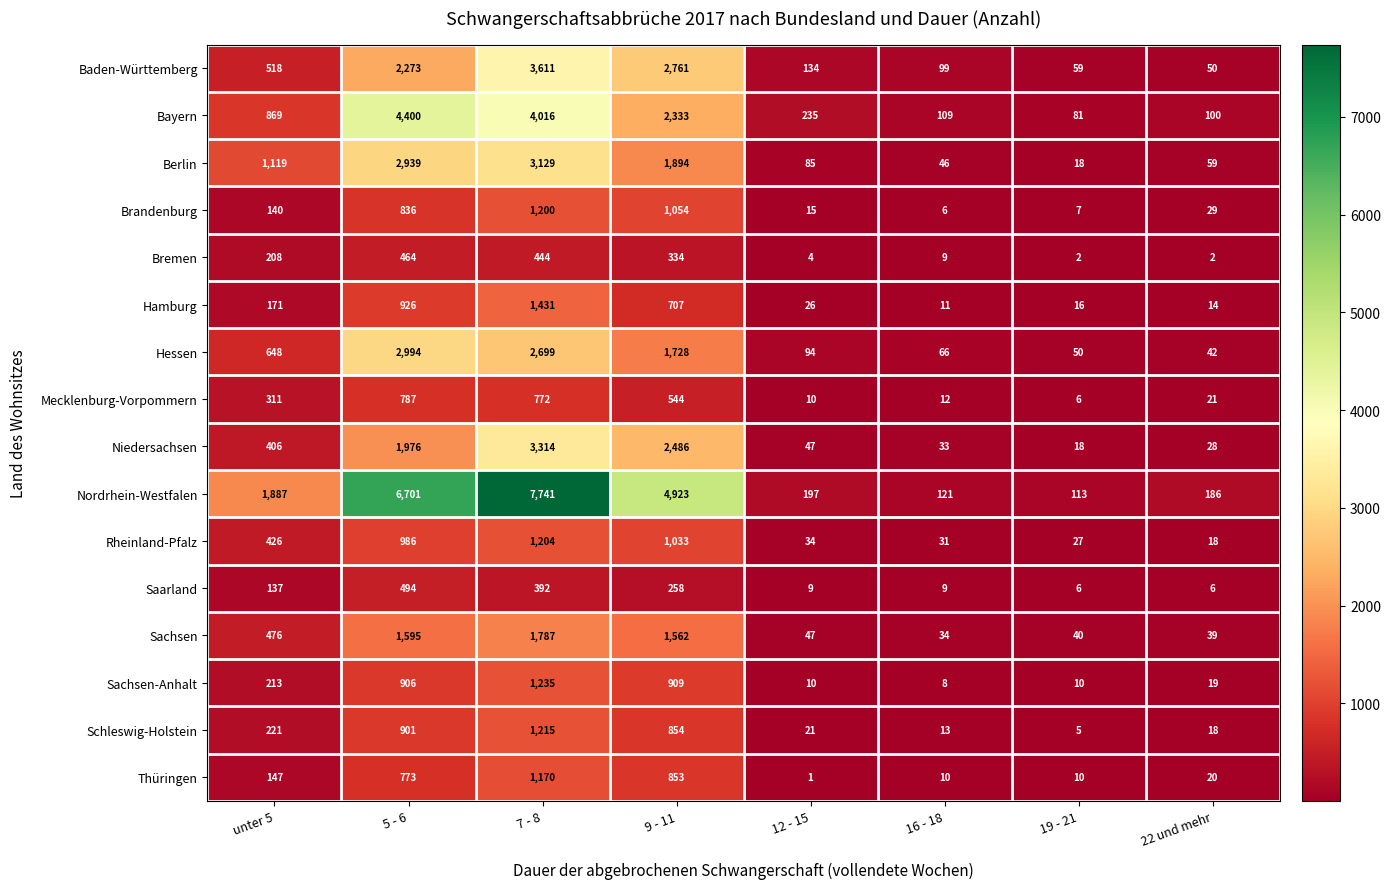

At how many categories does at least one series exceed 380?

4